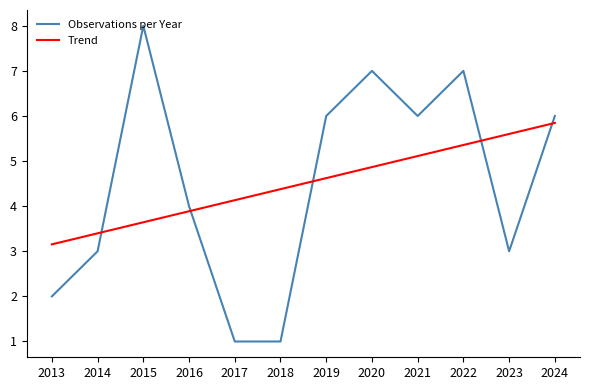

Reading right to left, list all the values displayed in this chart.

Observations per Year: 2024=6.0	2023=3.0	2022=7.0	2021=6.0	2020=7.0	2019=6.0	2018=1.0	2017=1.0	2016=4.0	2015=8.0	2014=3.0	2013=2.0
Trend: 2024=5.8	2023=5.6	2022=5.4	2021=5.1	2020=4.9	2019=4.6	2018=4.4	2017=4.1	2016=3.9	2015=3.6	2014=3.4	2013=3.2